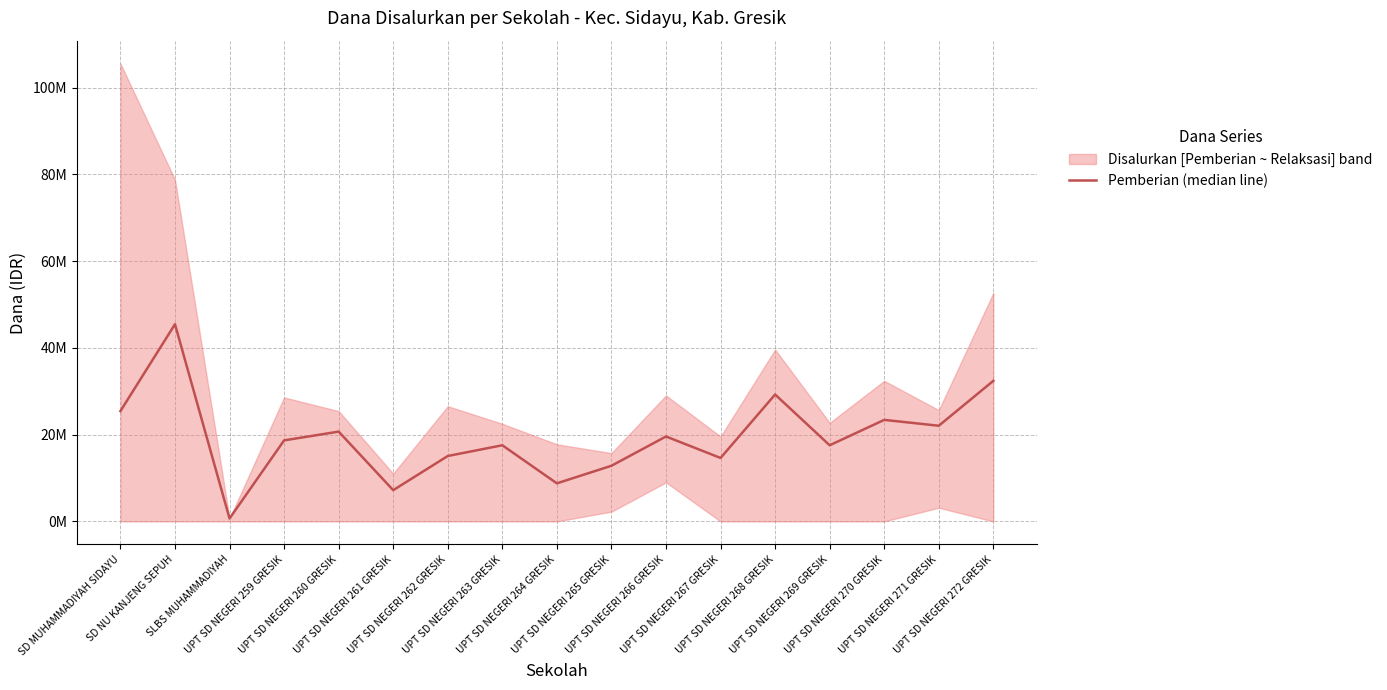

What is the maximum value shown in the chart?

45450000